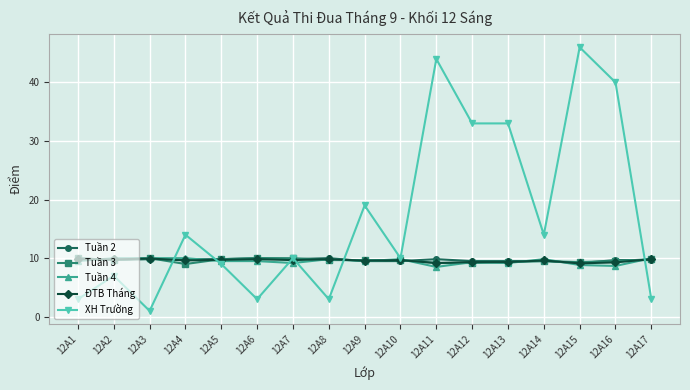

Does the chart have visible grid lines?

Yes